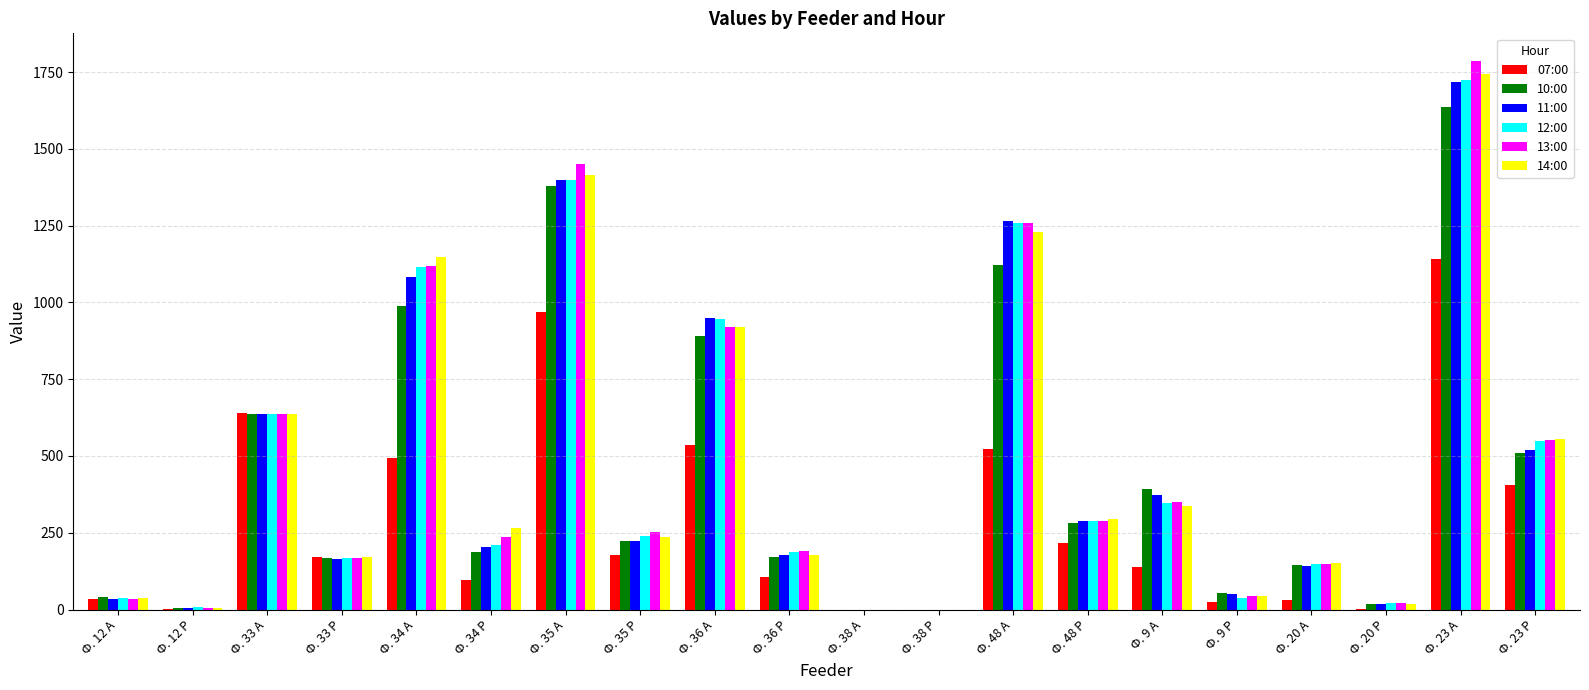

Count the number of data series in this chart.

6